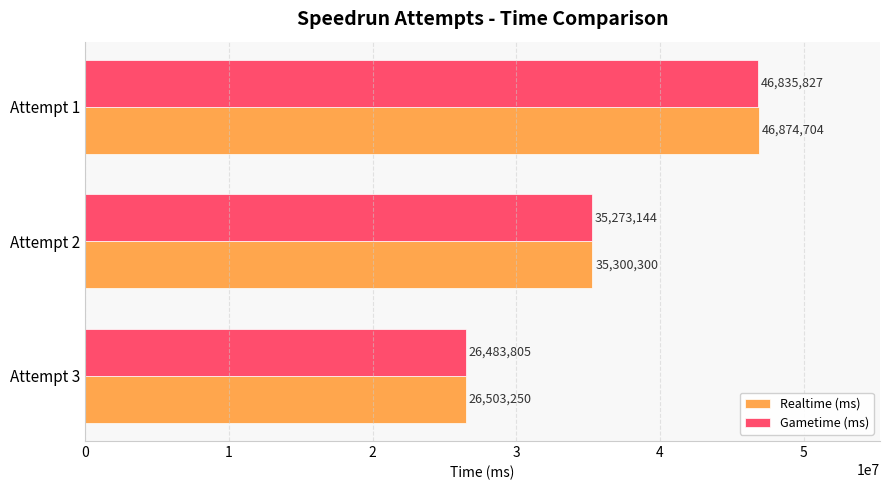

What is the difference between the highest and lowest values at Attempt 2?

27156